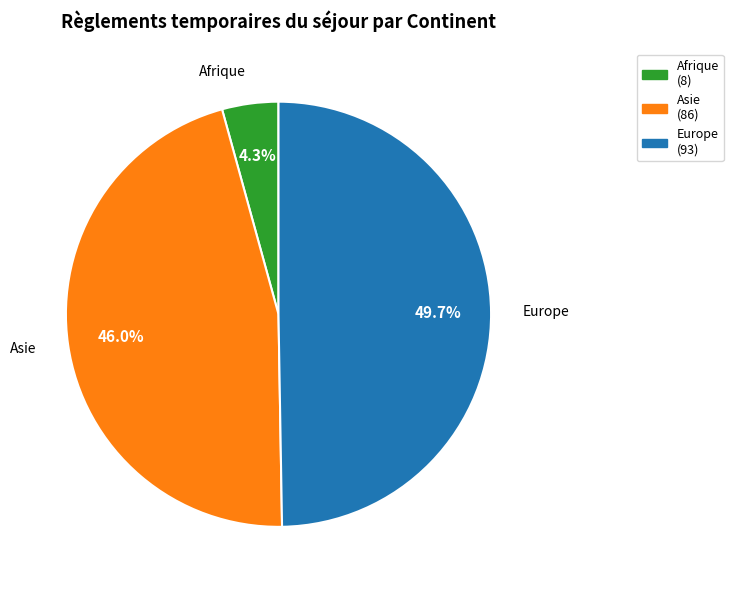

How much of the chart is everything except Asie (86)?

54.0%